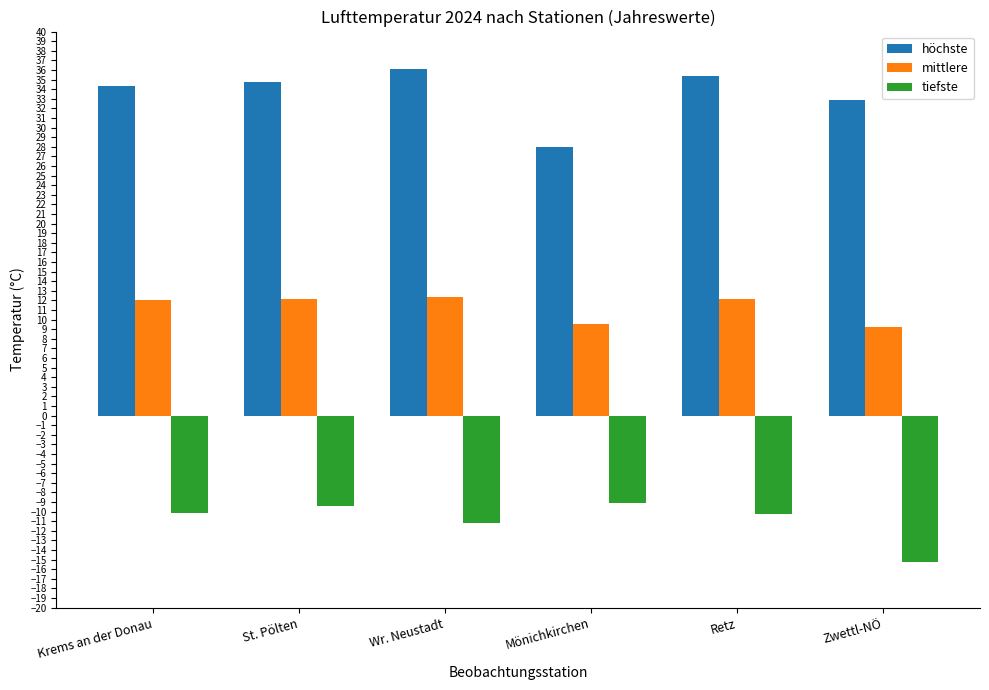

Read the mittlere value at Mönichkirchen.

9.6